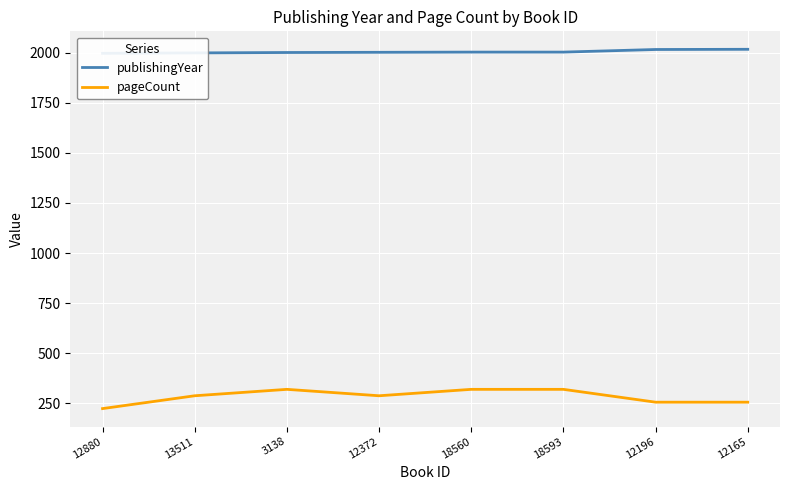

Reading left to right, extract all data points from this chart.

publishingYear: 12880=1996	13511=1998	3138=2000	12372=2001	18560=2002	18593=2002	12196=2015	12165=2016
pageCount: 12880=224	13511=288	3138=320	12372=288	18560=320	18593=320	12196=256	12165=256